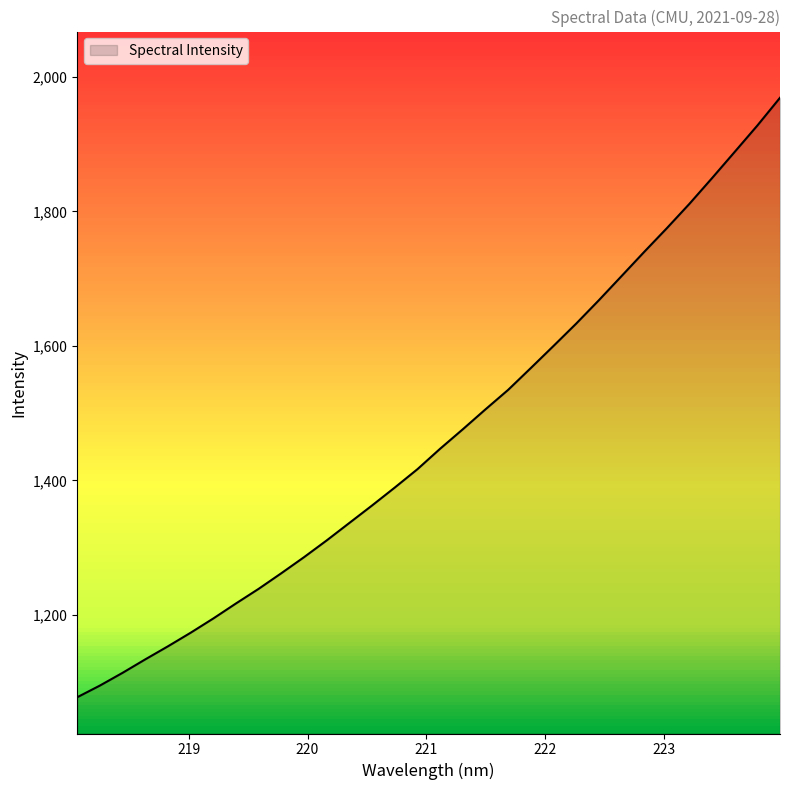

True or false: the data has more than 0 interior local peaks.

False